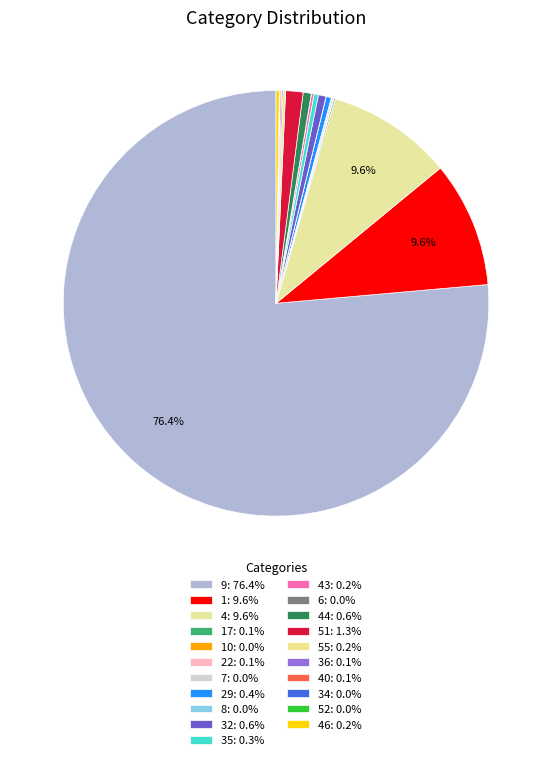

To the nearest percent, what is the difference between the largest and smallest slice percentages?

76%